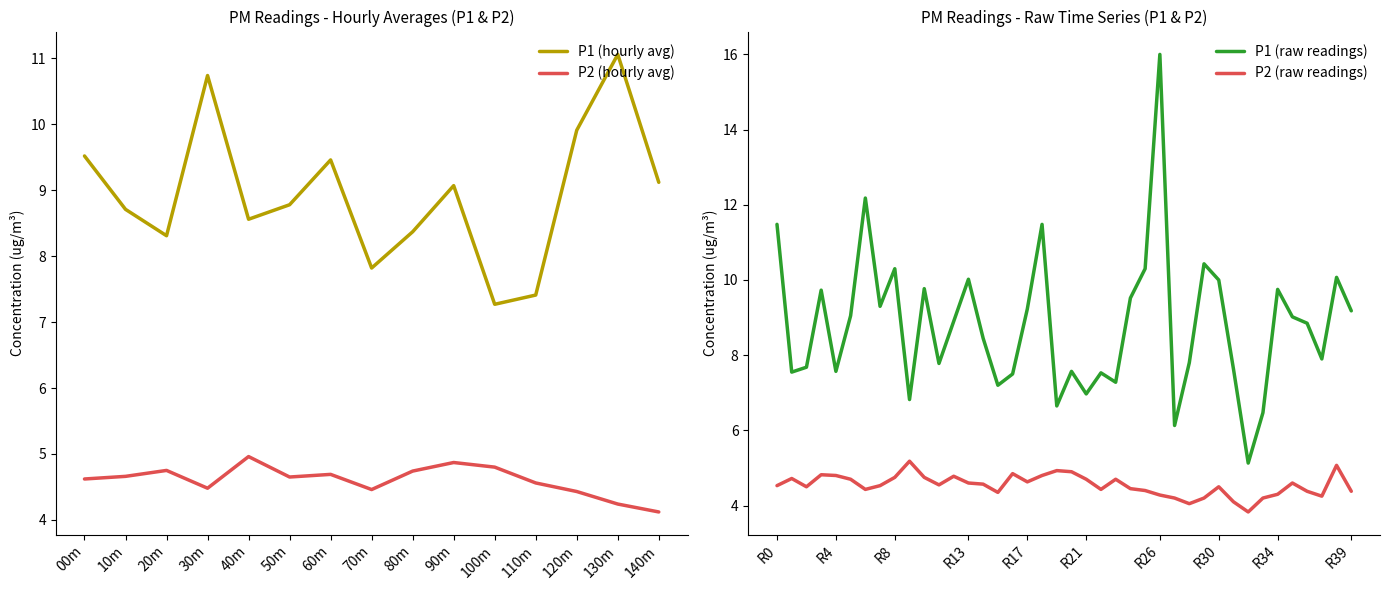

What is the highest value of the P1 (hourly avg) series?

11.1